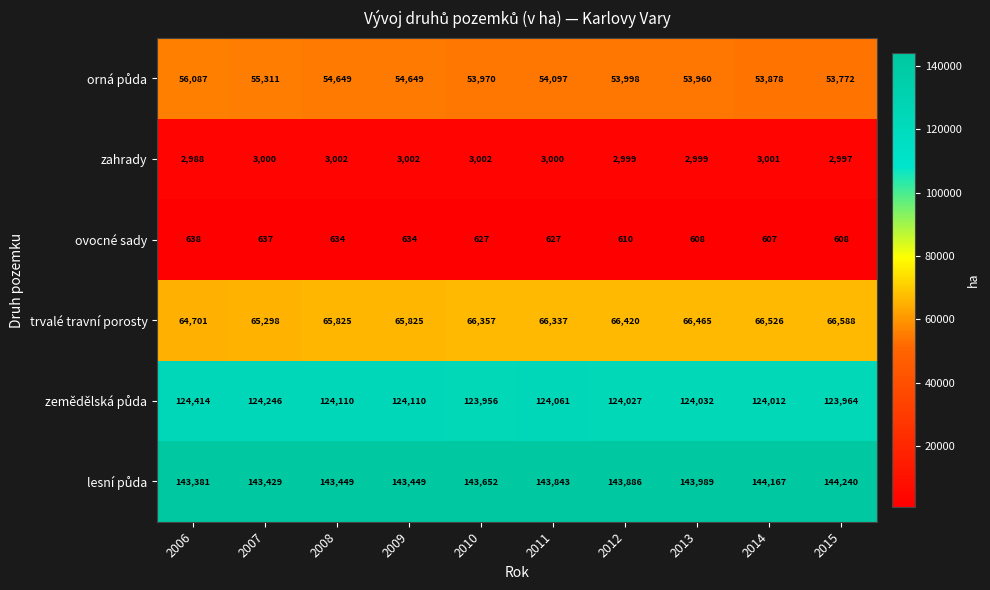

Where does the ovocné sady series first go above 627?

2006